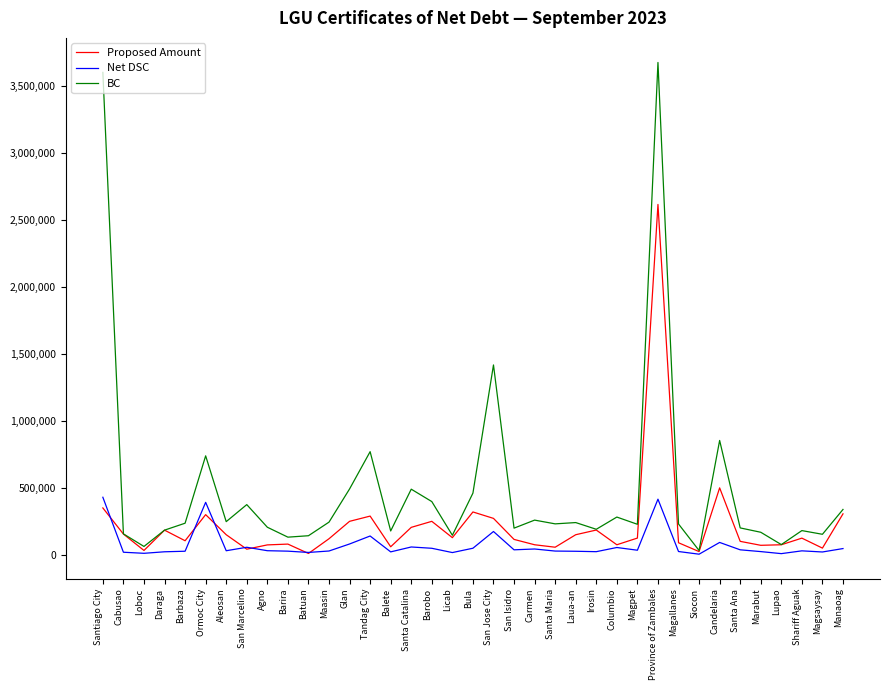

What is the maximum value for Net DSC?

429776.8